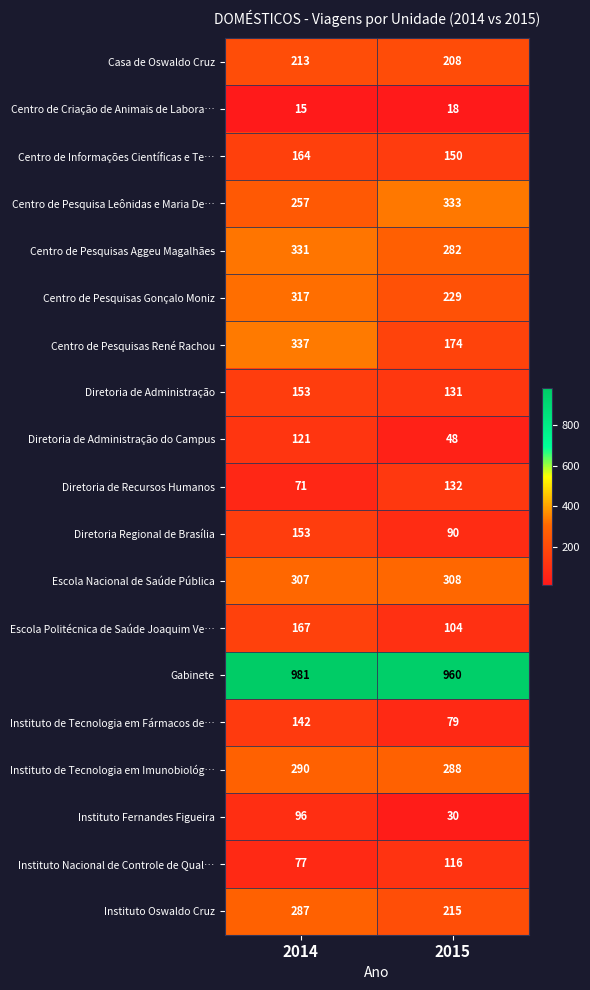

What is the total value across all series at 2014?

4479